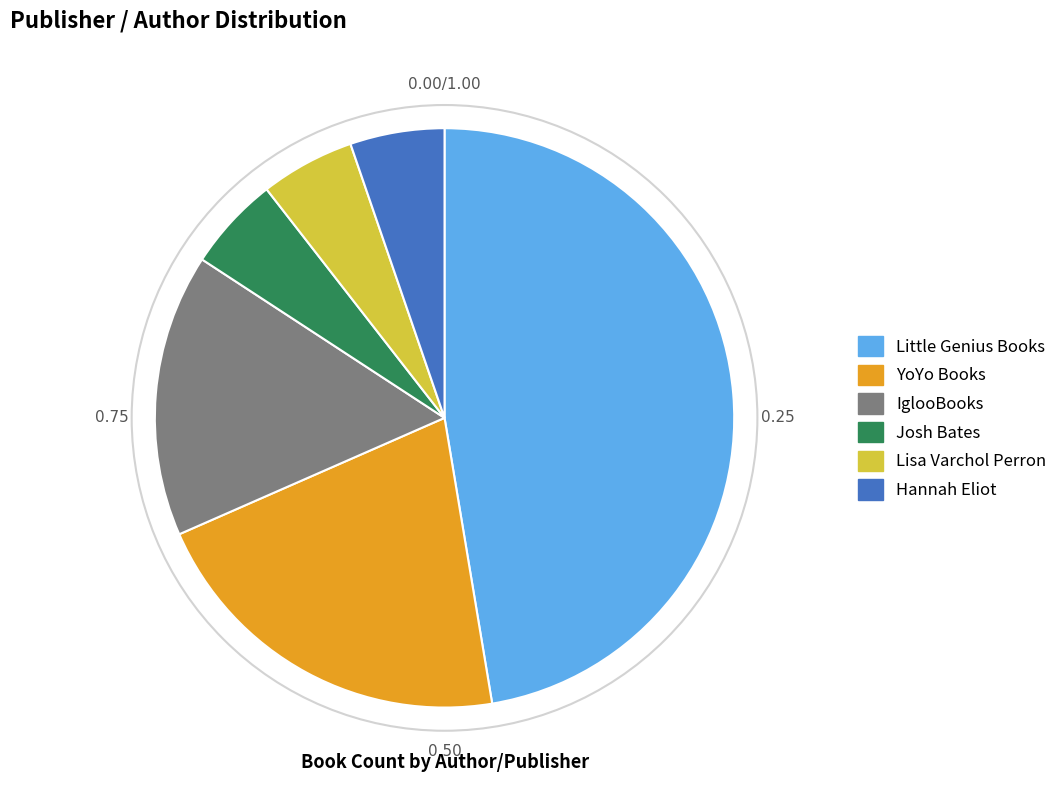

Does any single category account for the majority?

No